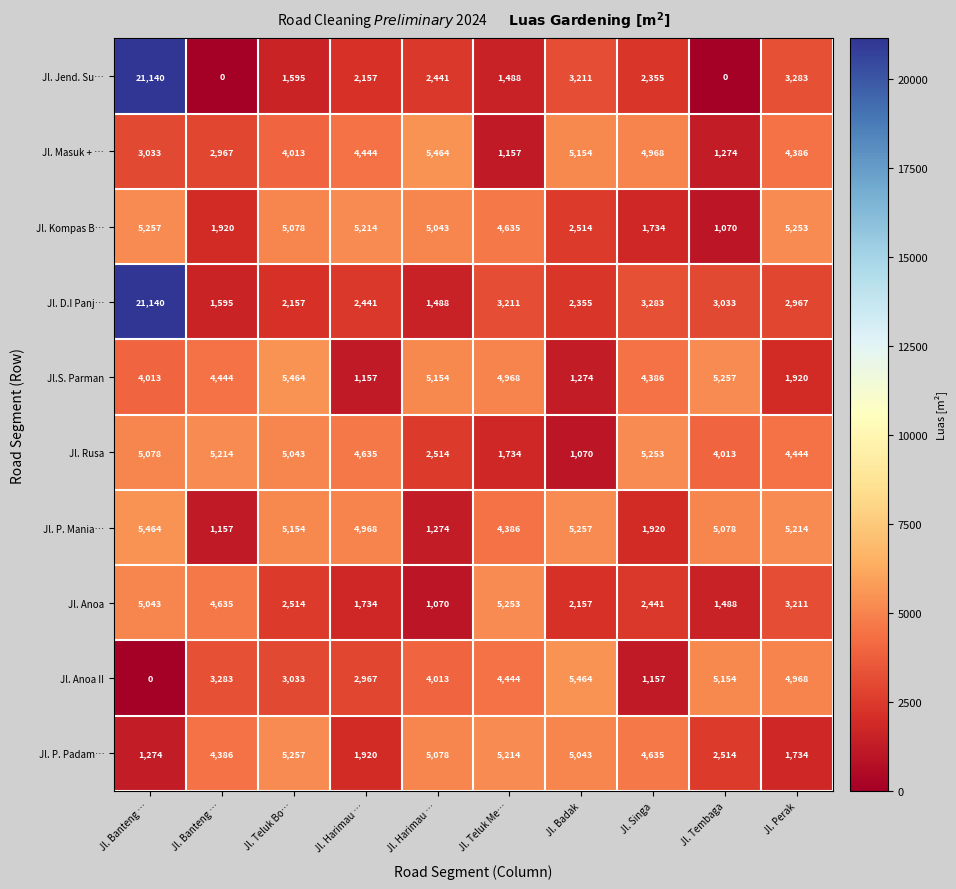

How many categories are shown in the chart?

10